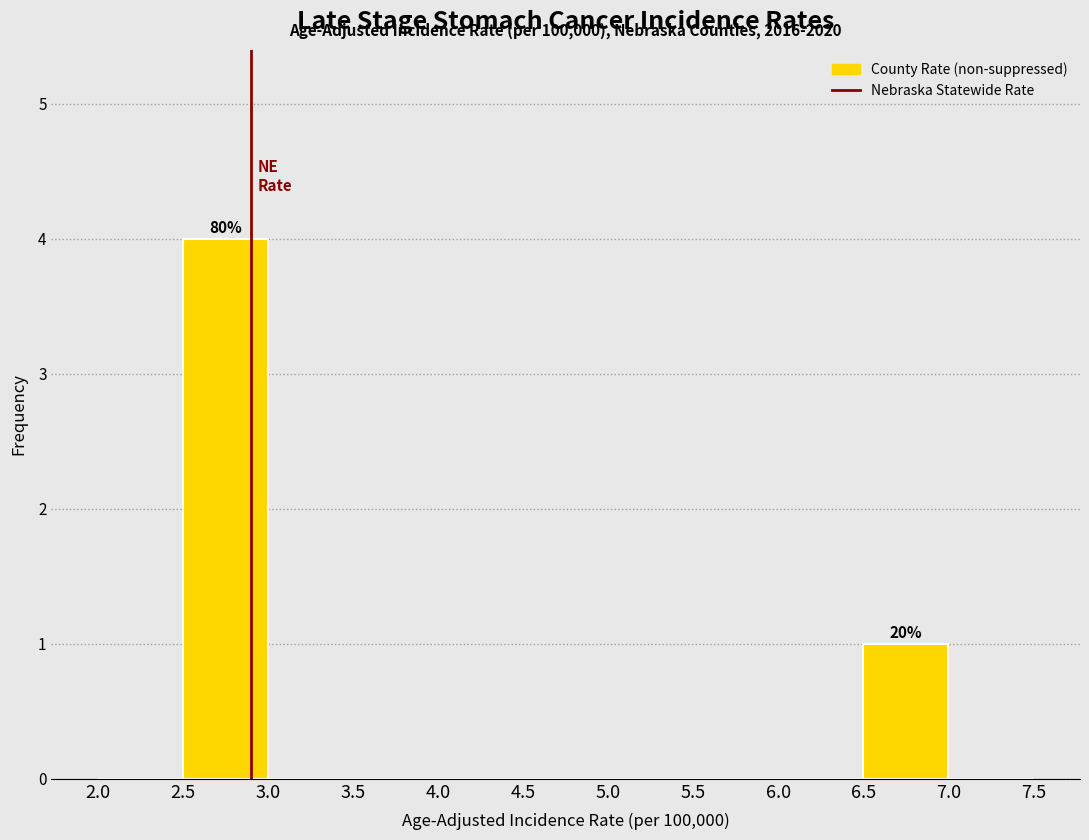

Over which range of the x-axis is the bar tallest?

2.5 to 3.0